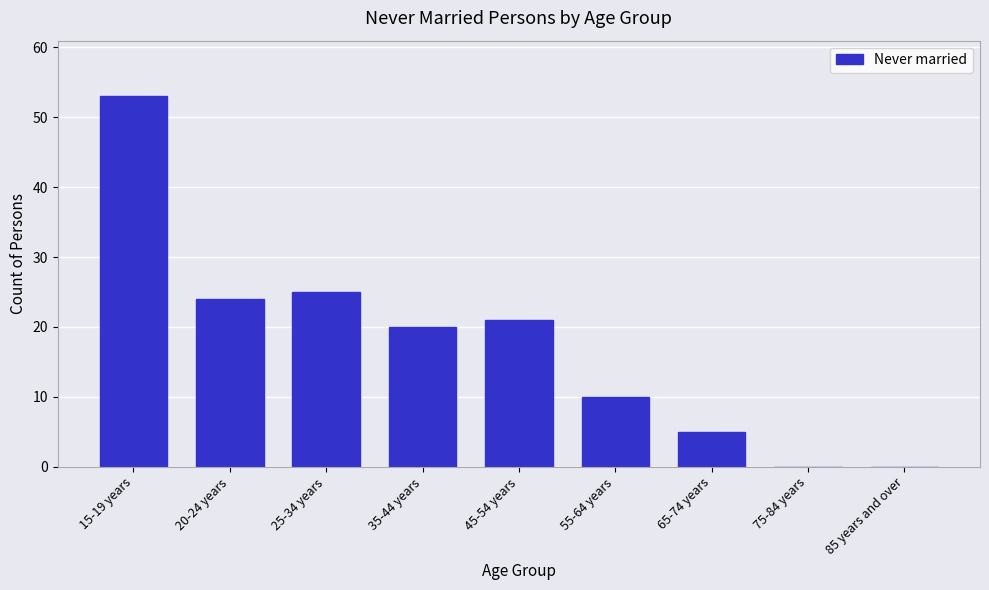

Reading left to right, transcribe all the data shown in this chart.

15-19 years=53	20-24 years=24	25-34 years=25	35-44 years=20	45-54 years=21	55-64 years=10	65-74 years=5	75-84 years=0	85 years and over=0